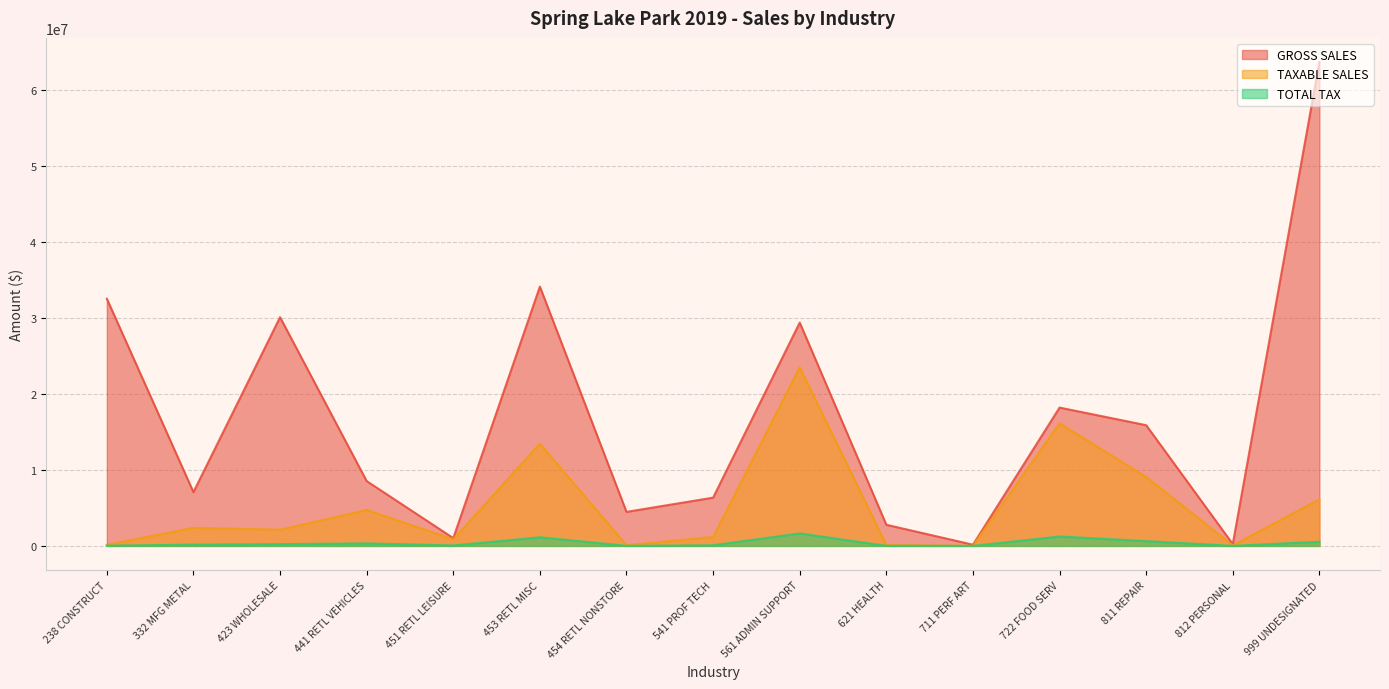

Which series has the widest spread of values?

GROSS SALES